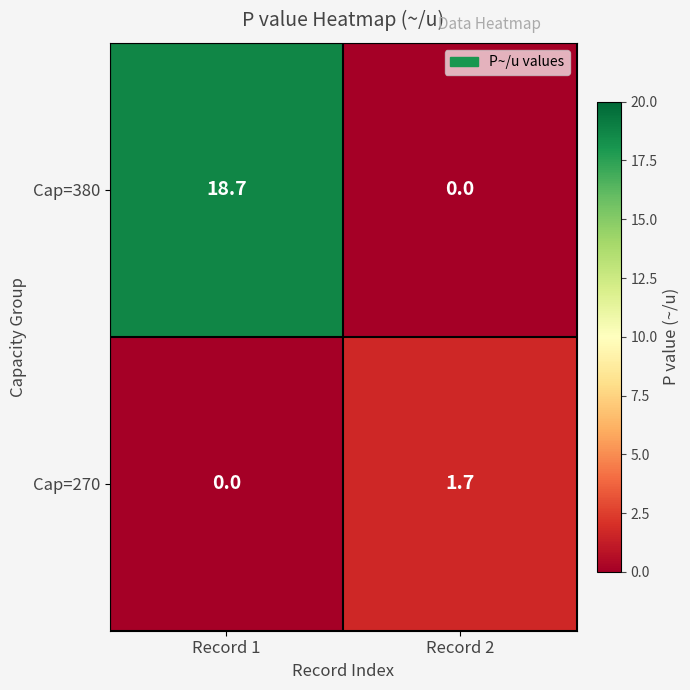

Reading left to right, extract all data points from this chart.

Cap=380: 18.7	0.0
Cap=270: 0.0	1.7